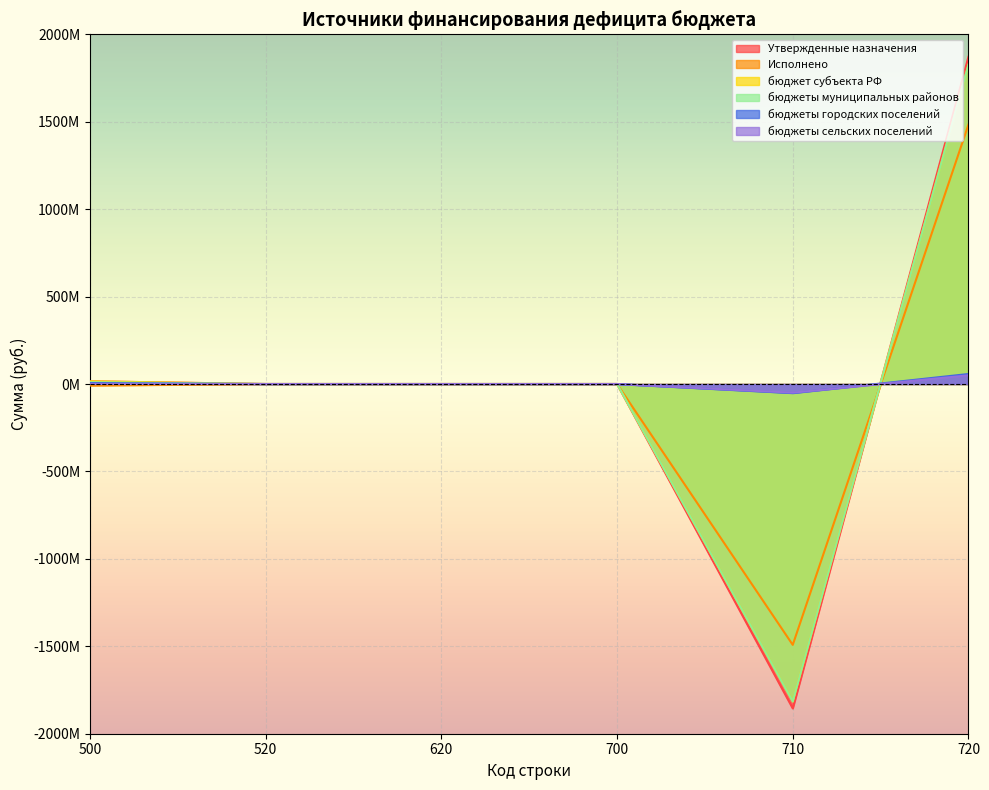

Which series has the largest total across all categories?

Утвержденные назначения